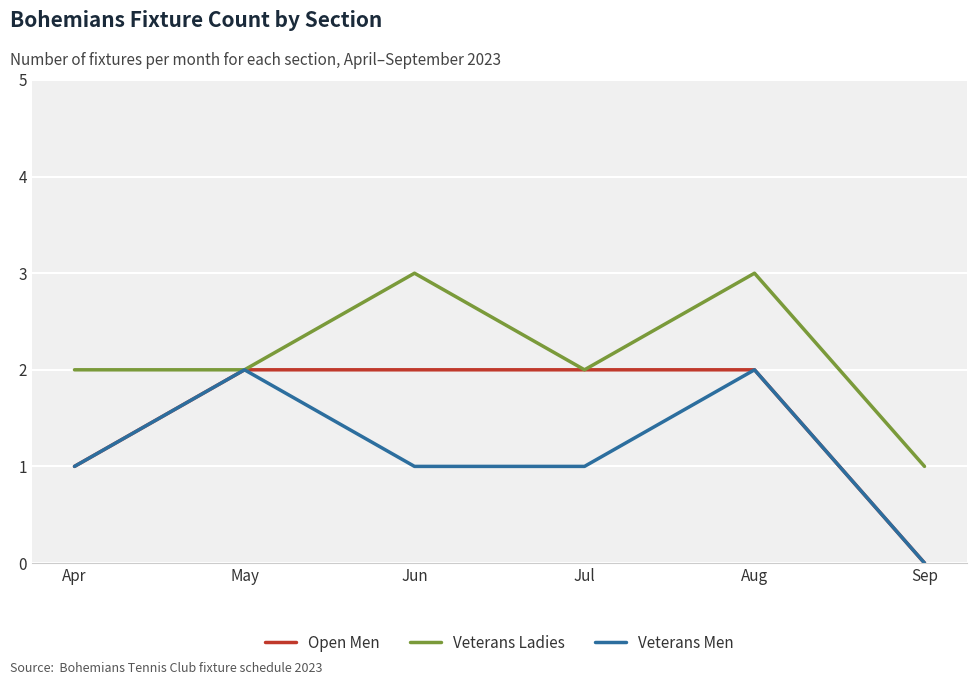

What value does the Veterans Ladies series have at Aug?

3